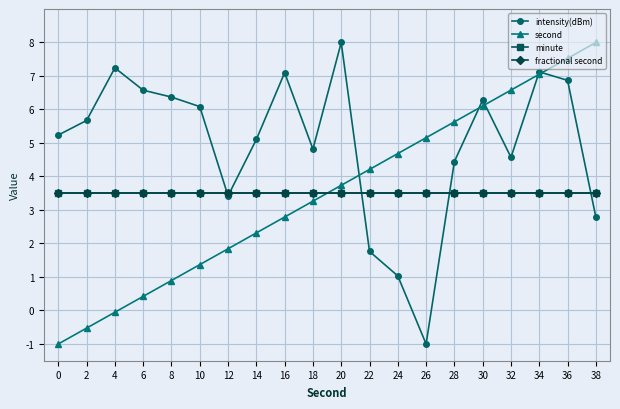

What is the spread (max minus min) of values at 34?

3.6